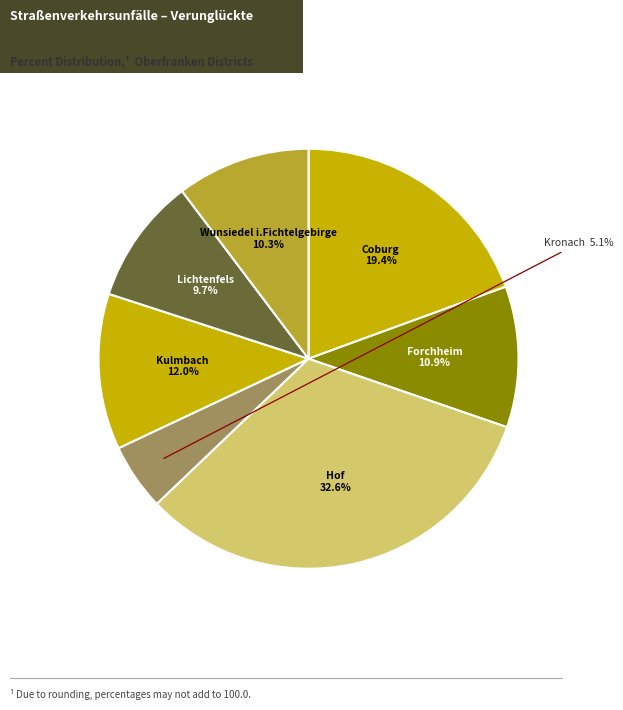

How many segments does this pie chart have?

7